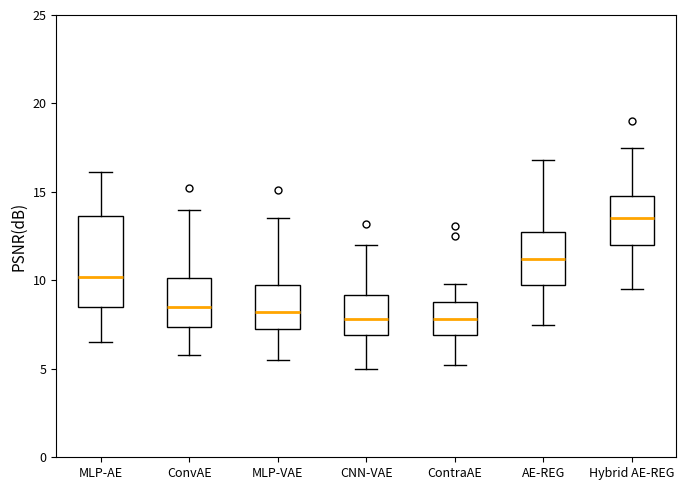

Comparing the boxes themselves (not the whiskers), which one is the tallest?

MLP-AE